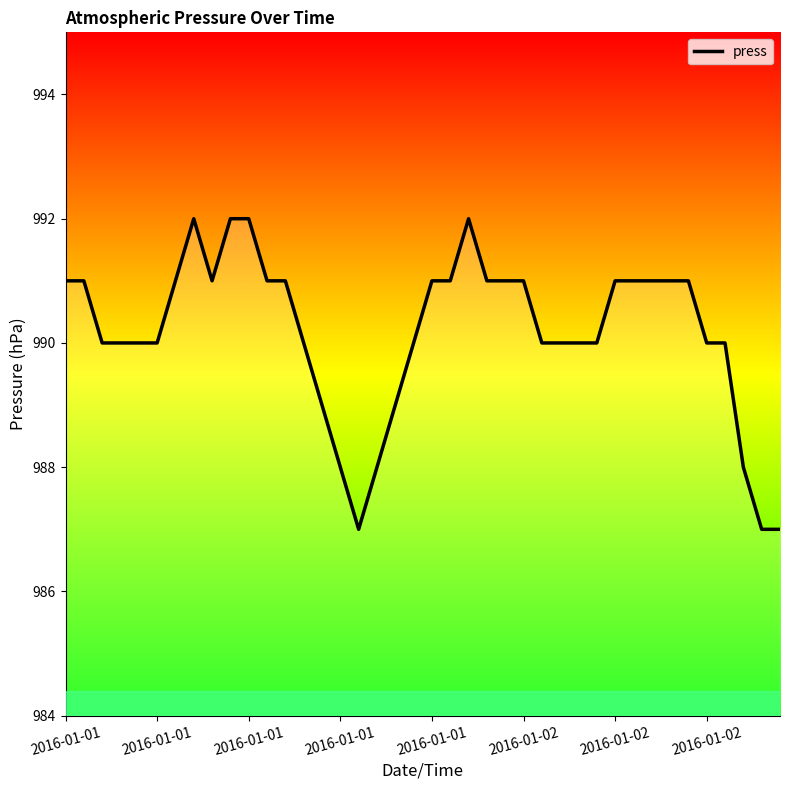

What is the difference between the maximum and minimum values?

5